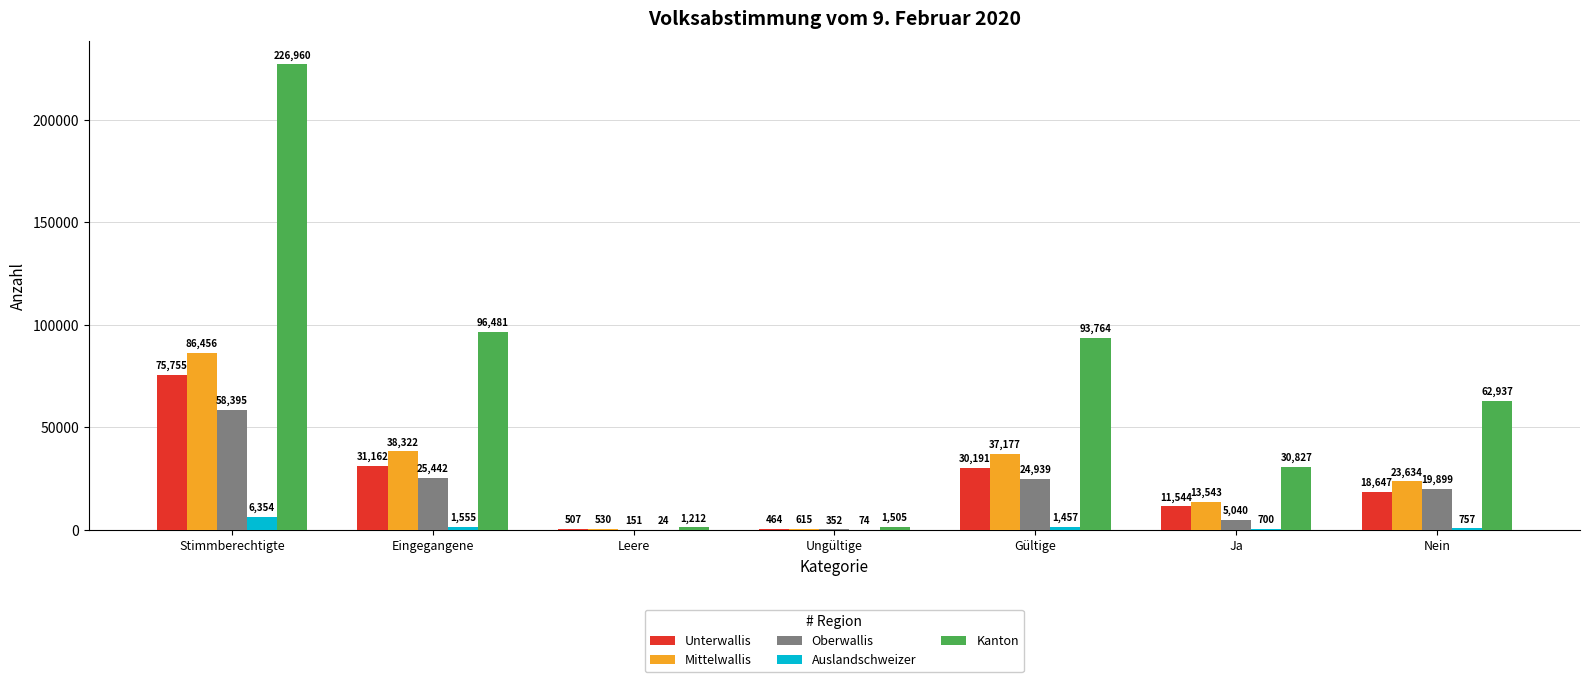

Reading left to right, list all the values displayed in this chart.

Unterwallis: 75755	31162	507	464	30191	11544	18647
Mittelwallis: 86456	38322	530	615	37177	13543	23634
Oberwallis: 58395	25442	151	352	24939	5040	19899
Auslandschweizer: 6354	1555	24	74	1457	700	757
Kanton: 226960	96481	1212	1505	93764	30827	62937